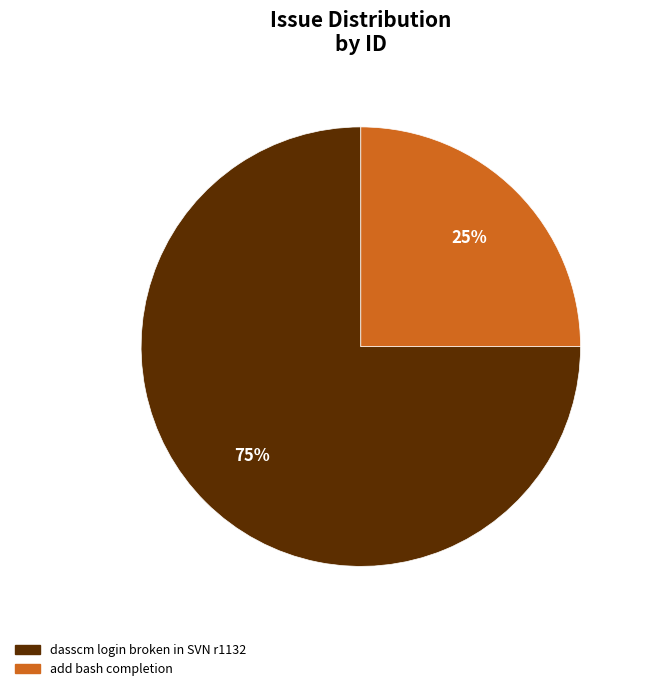

To the nearest percent, what portion does dasscm login broken in SVN r1132 represent?

75%